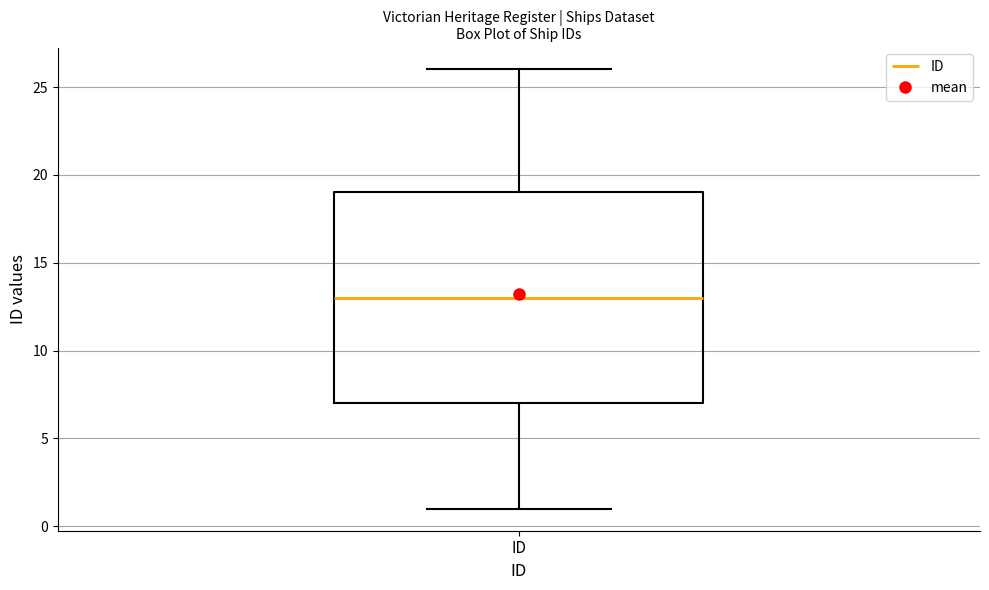

Transcribe this box plot: give where the median line is, the range the box spans, and where the two whiskers end, as read against the y-axis. The values are not printed on the chart, so give them approximately, as read against the axis.

median 13, box 7 to 19, whiskers 1 to 26